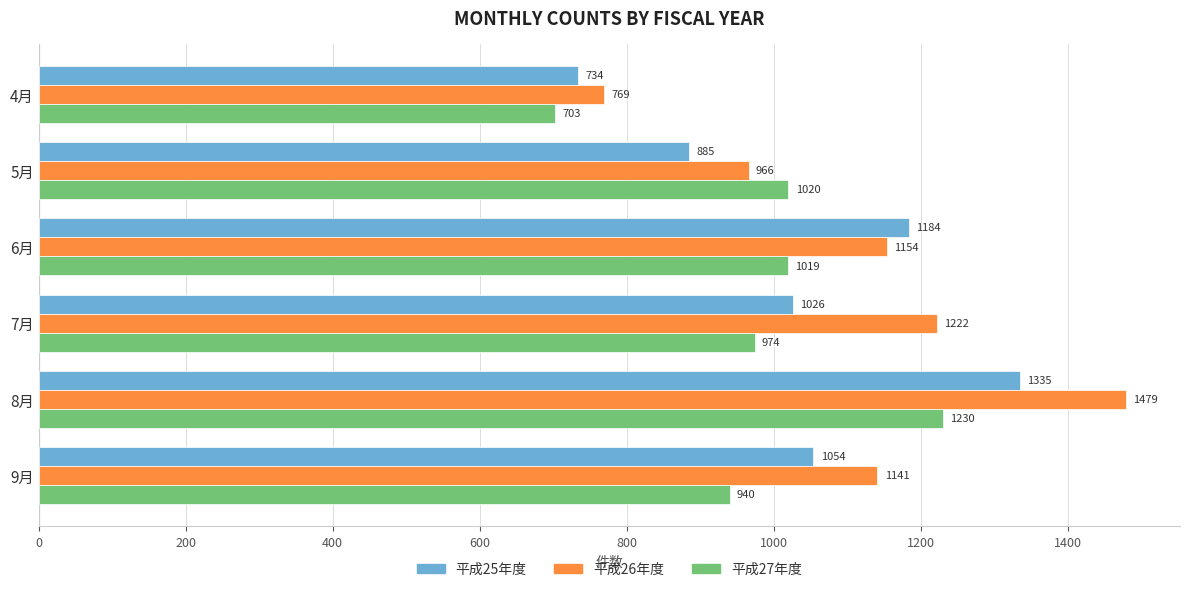

What is the average value of the 平成27年度 series?

981